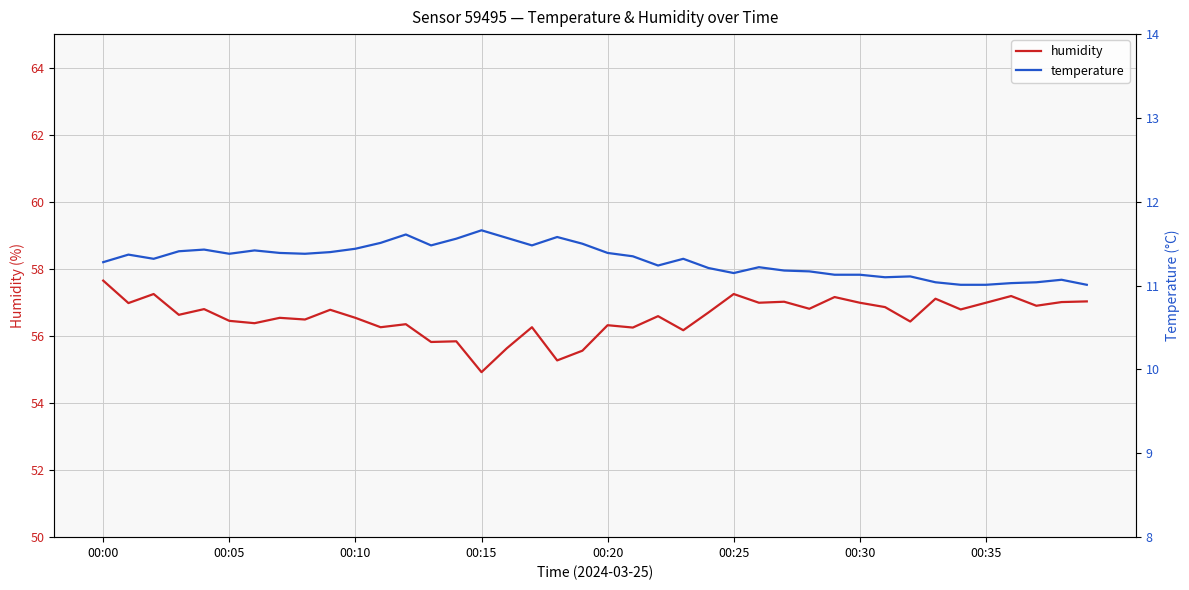

How many interior local valleys does the humidity series have?

15